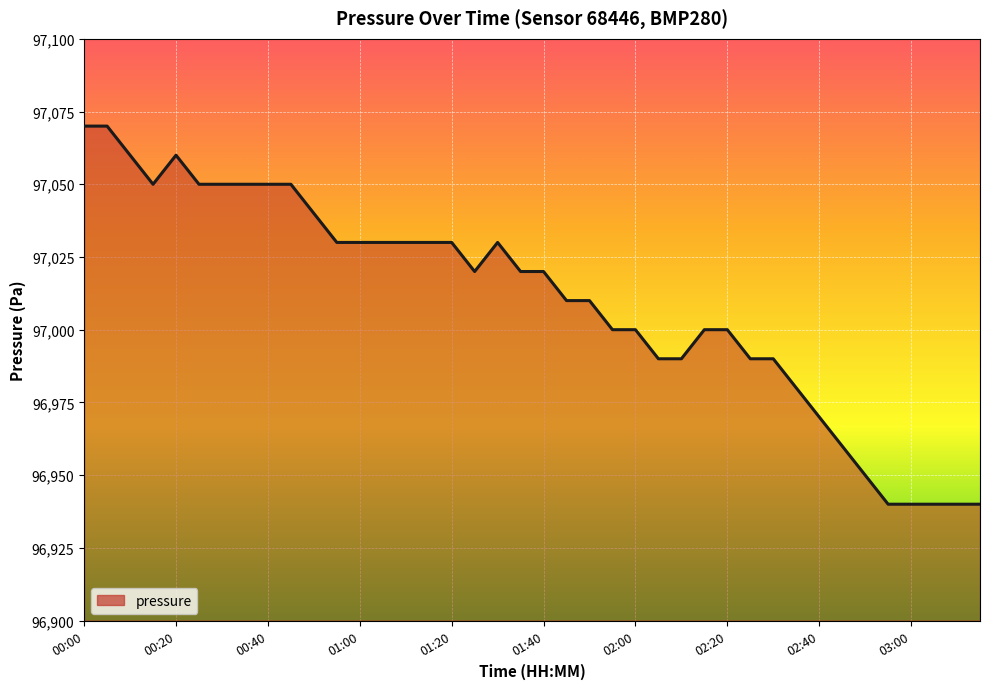

How many lines are shown in the chart?

1